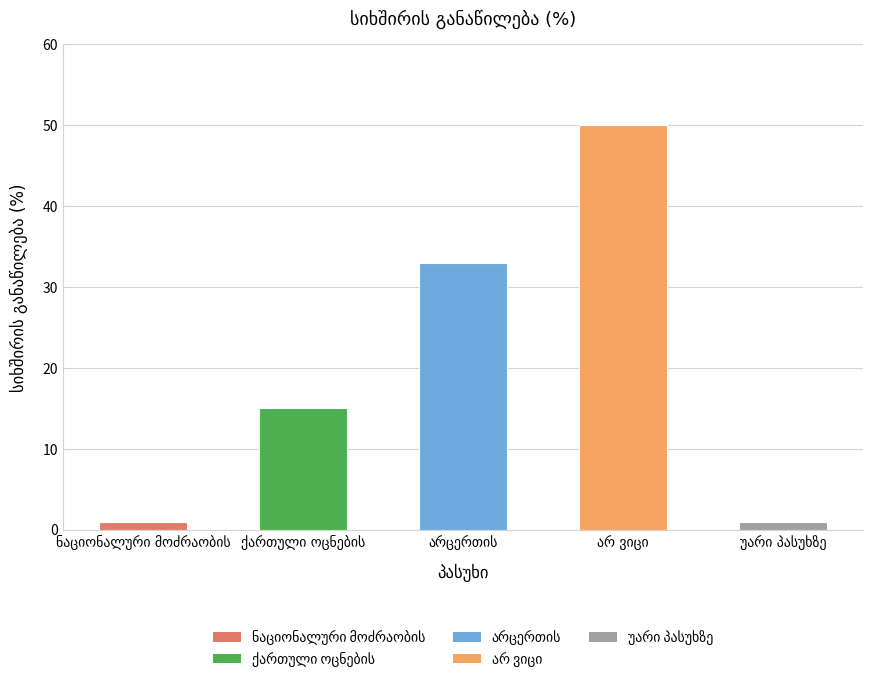

Reading left to right, extract all data points from this chart.

1	15	33	50	1